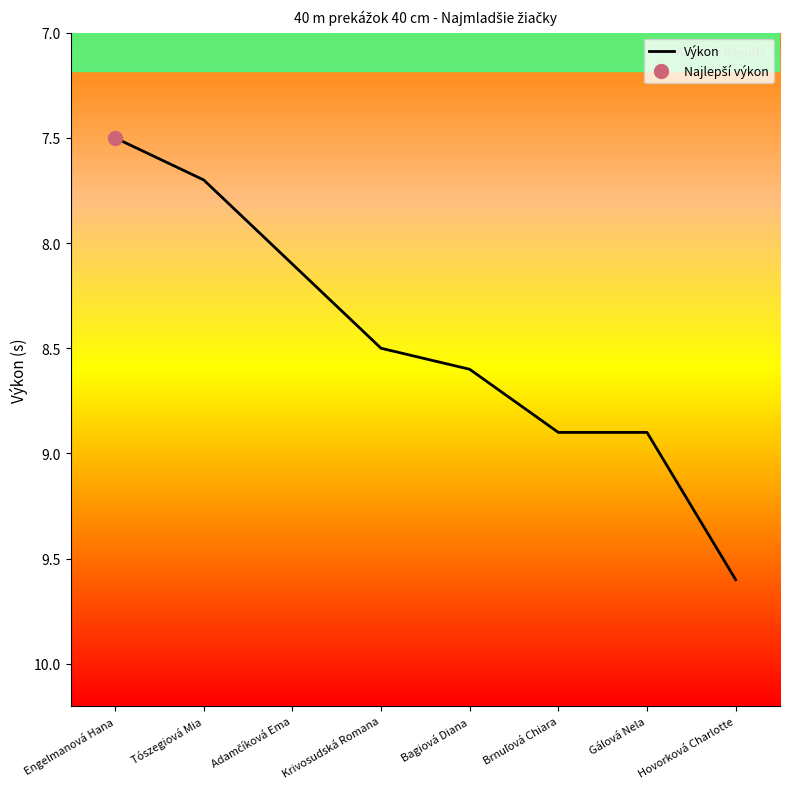

What value does the data have at Brnuľová Chiara?

8.9